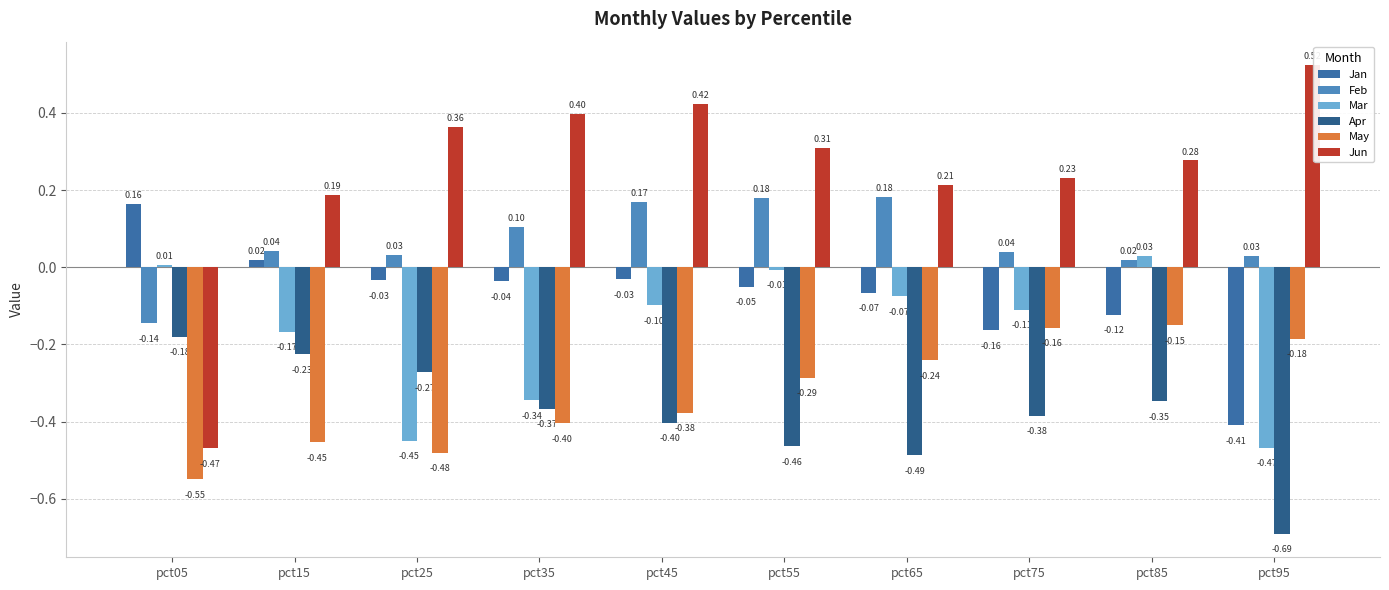

How many values in the Jan series exceed 0?

2